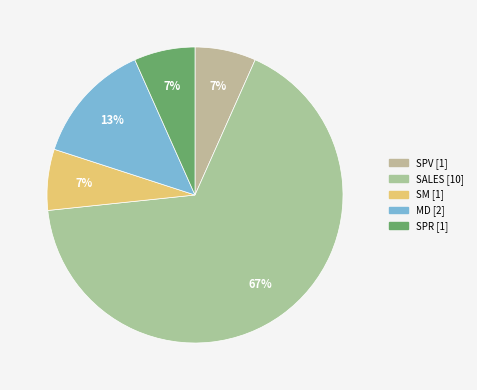

What is the largest slice in the pie chart?

SALES